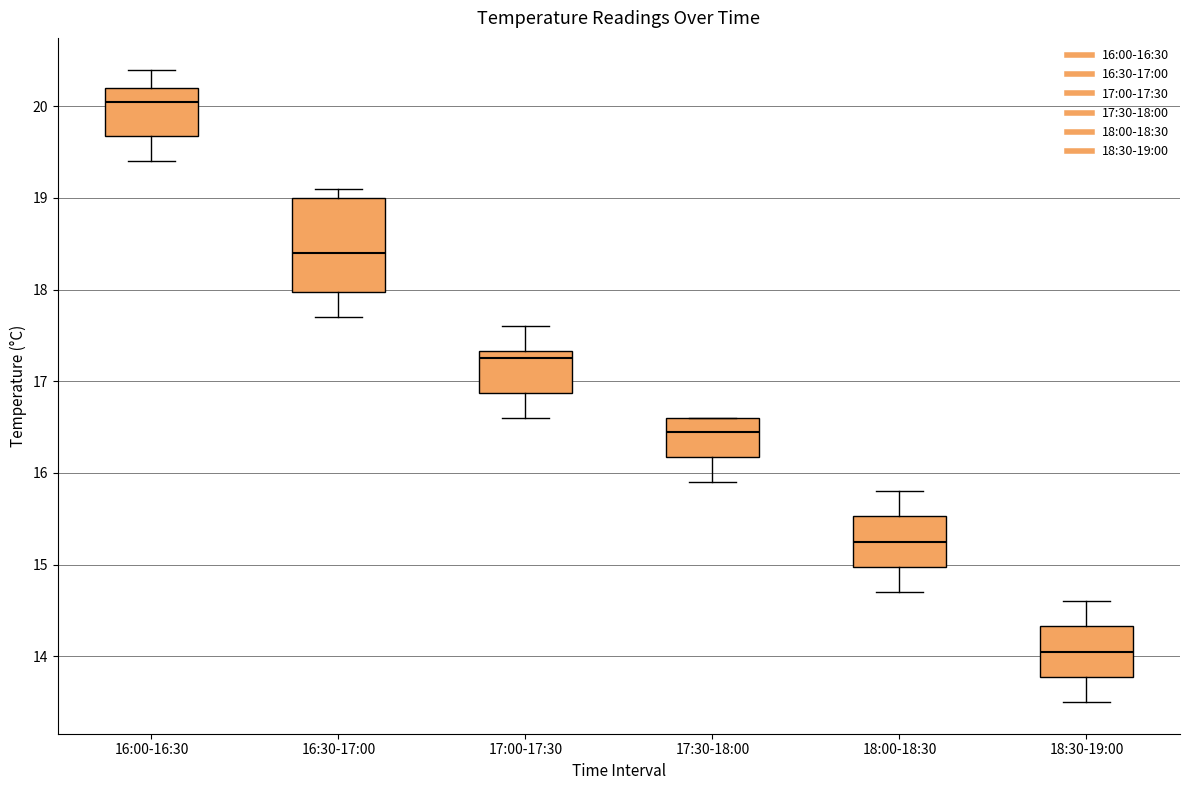

Where is the lower edge of the box for 16:30-17:00 on the y-axis? The values are not printed on the chart, so give them approximately, as read against the axis.

18.0